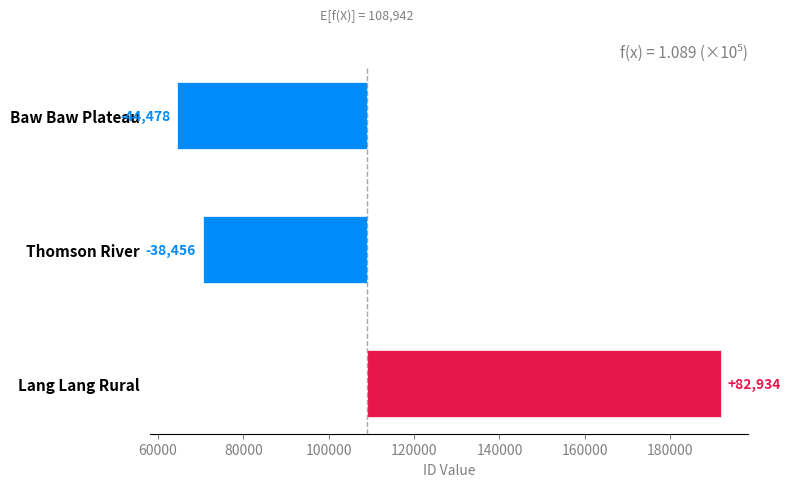

Does the chart contain any negative values?

Yes